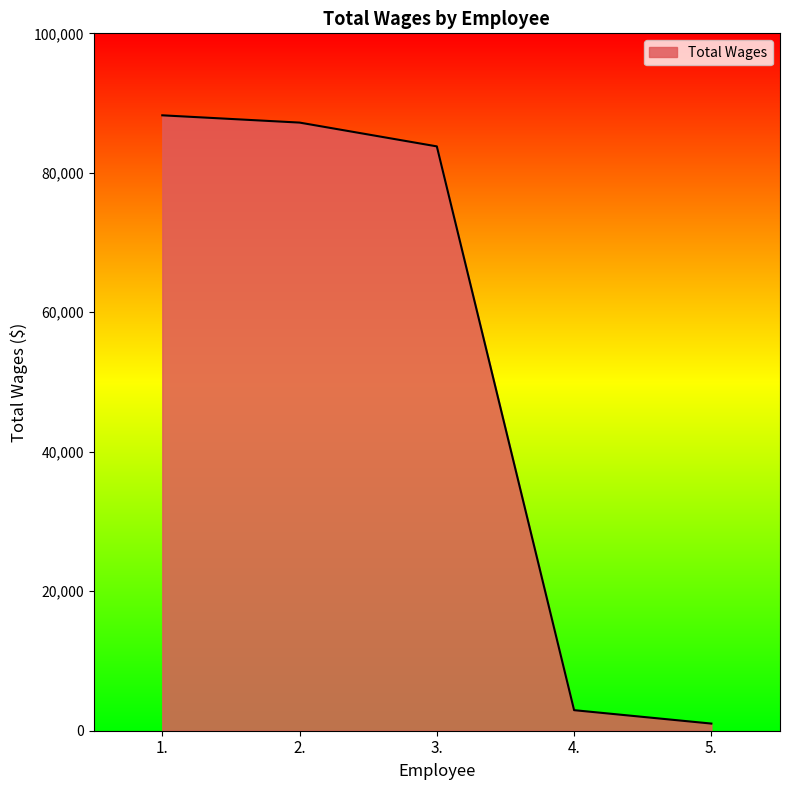

How many values are below 83790?

2